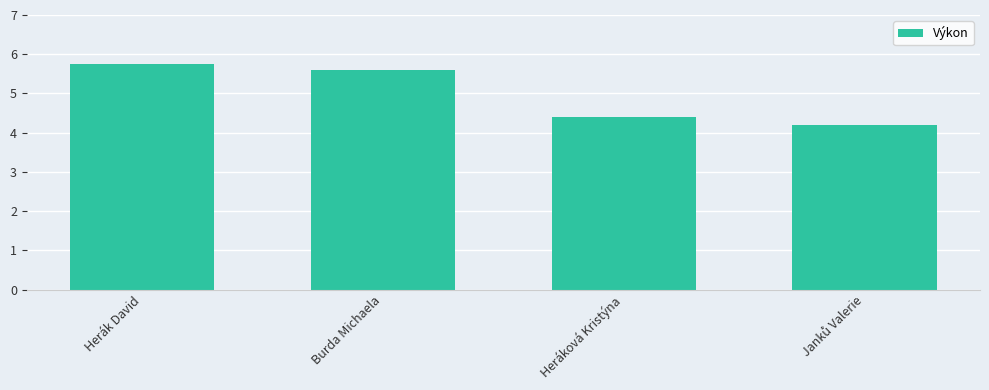

What value does the data have at Herák David?

5.8